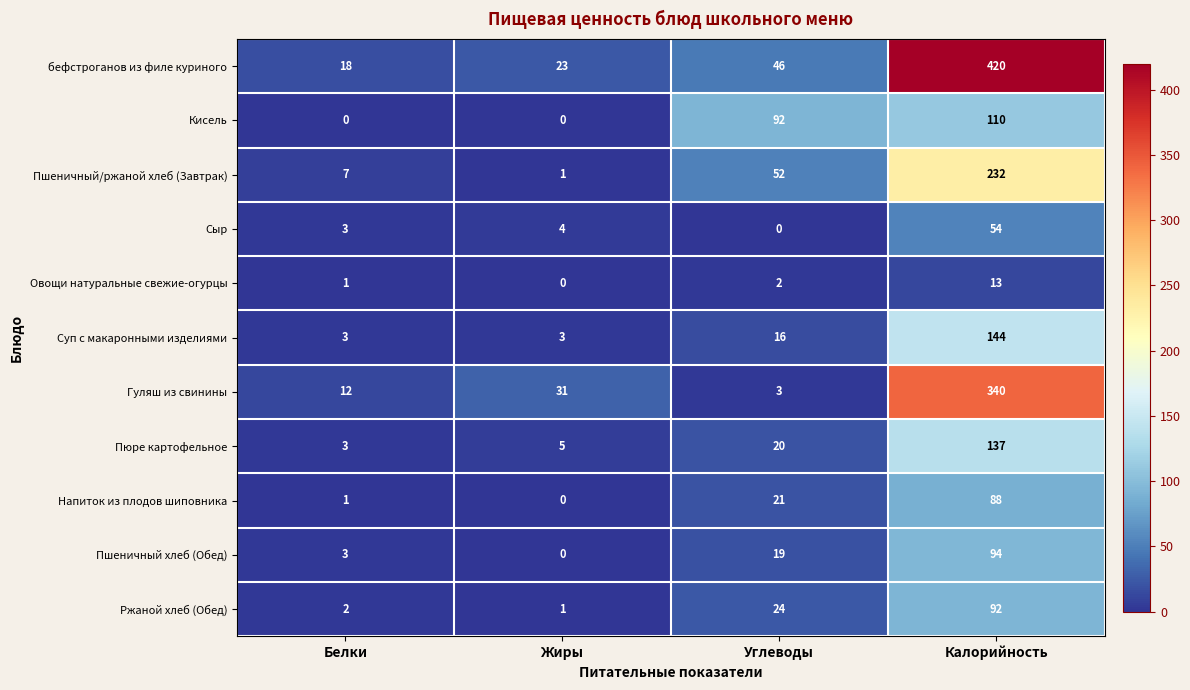

Rank the series by their maximum value, from highest to lowest.

бефстроганов из филе куриного, Гуляш из свинины, Пшеничный/ржаной хлеб (Завтрак), Суп с макаронными изделиями, Пюре картофельное, Кисель, Пшеничный хлеб (Обед), Ржаной хлеб (Обед), Напиток из плодов шиповника, Сыр, Овощи натуральные свежие-огурцы